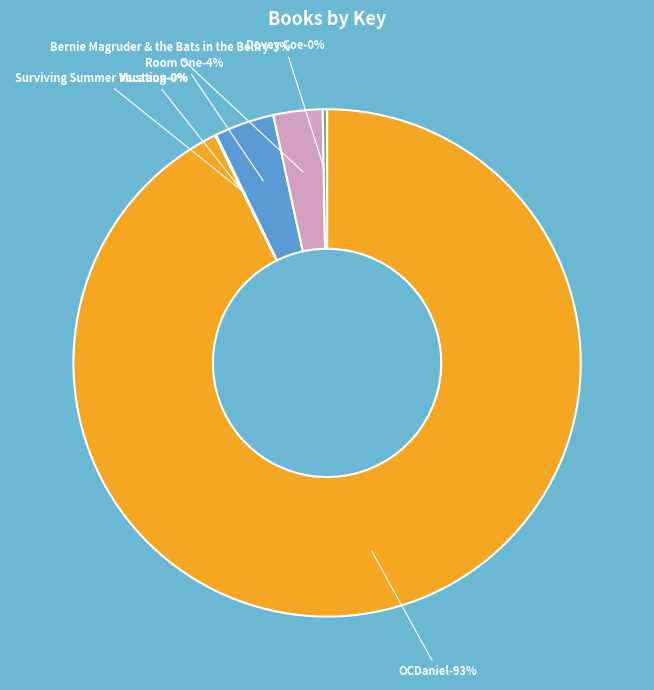

To the nearest percent, what is the difference between the Bernie Magruder & the Bats in the Belfry and Dovey Coe slice percentages?

3%